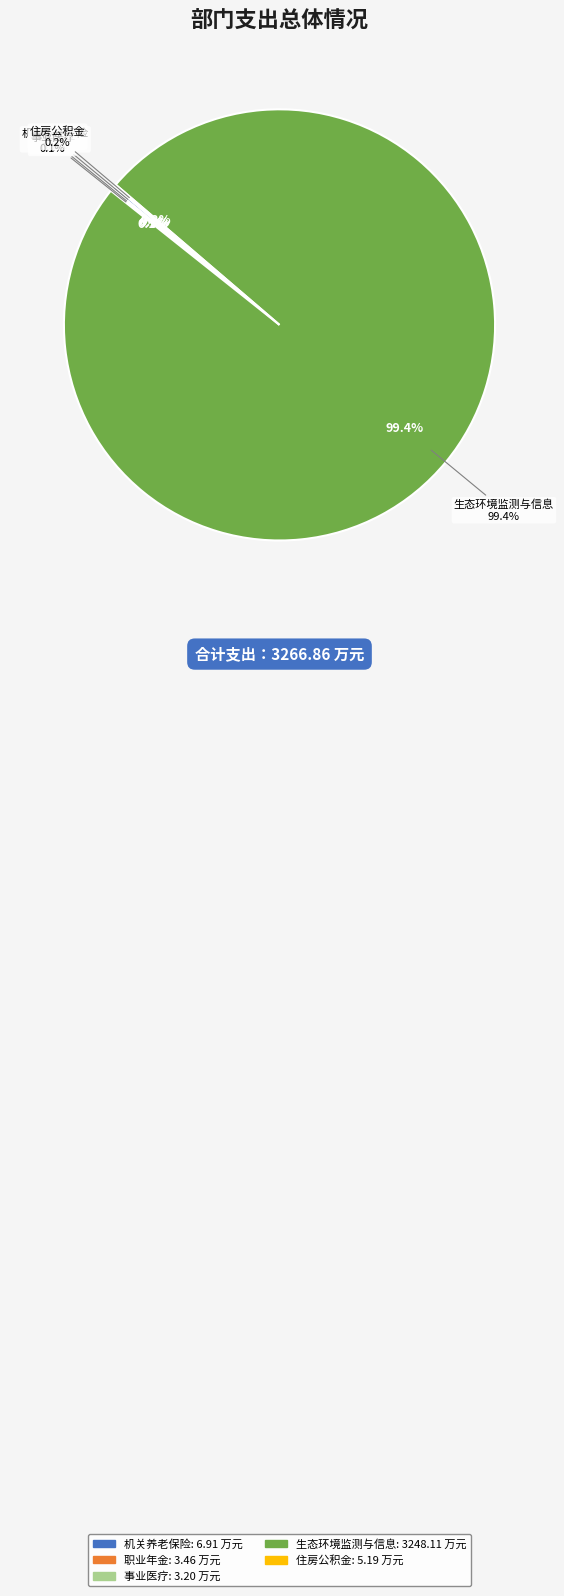

What is the change in value from 生态环境监测与信息 to 住房公积金?

-3242.9